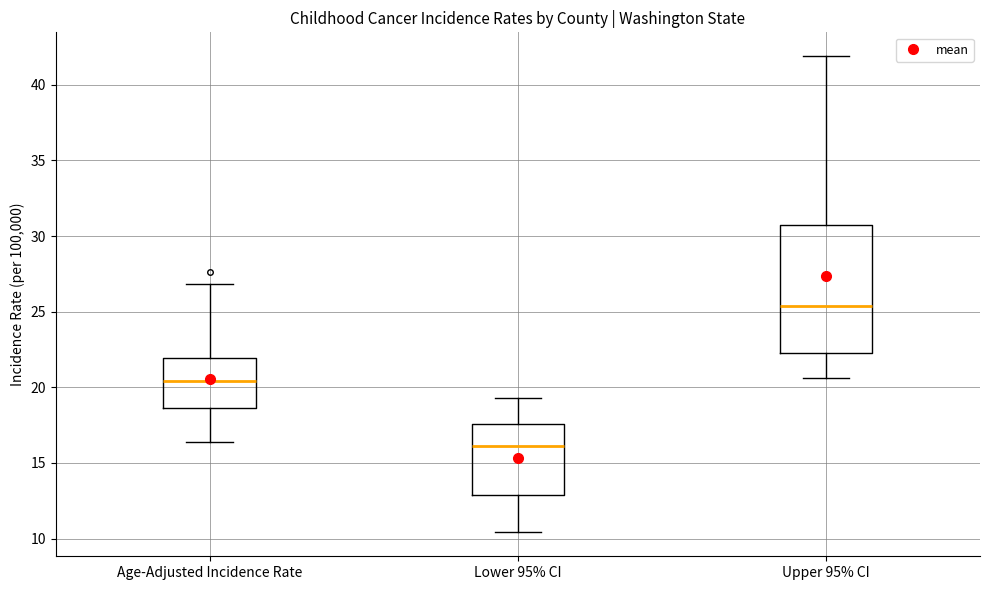

Which box's median line is the lowest?

Lower 95% CI